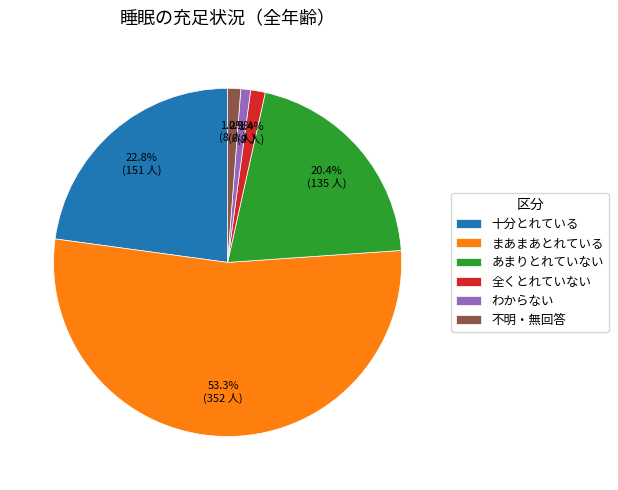

Between あまりとれていない and 十分とれている, which is larger?

十分とれている